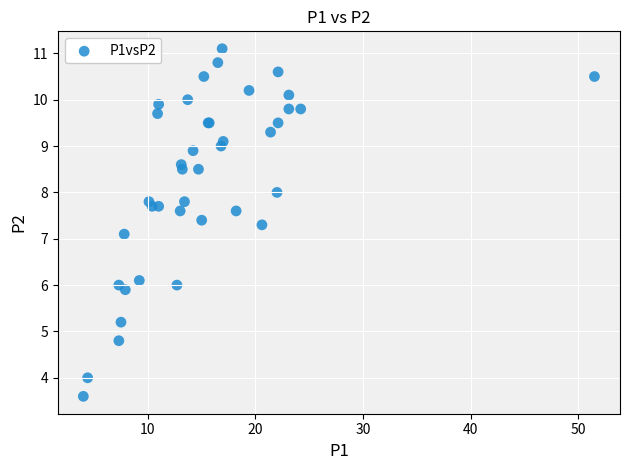

What Y value in the scatter plot is closest to 7?

7.1